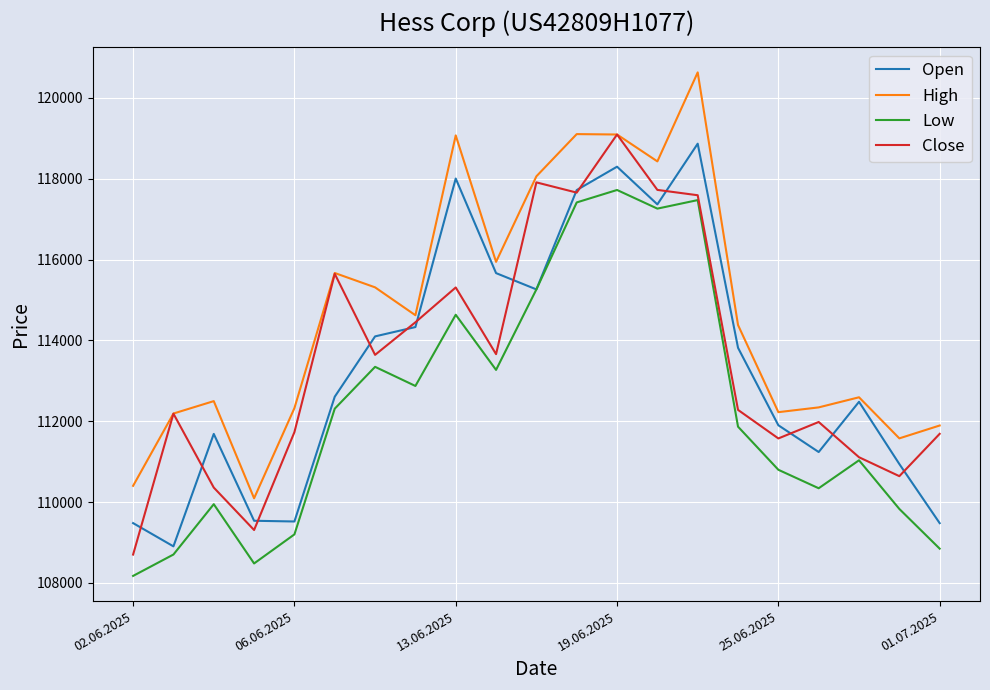

What is the sum of all High values?

2408445